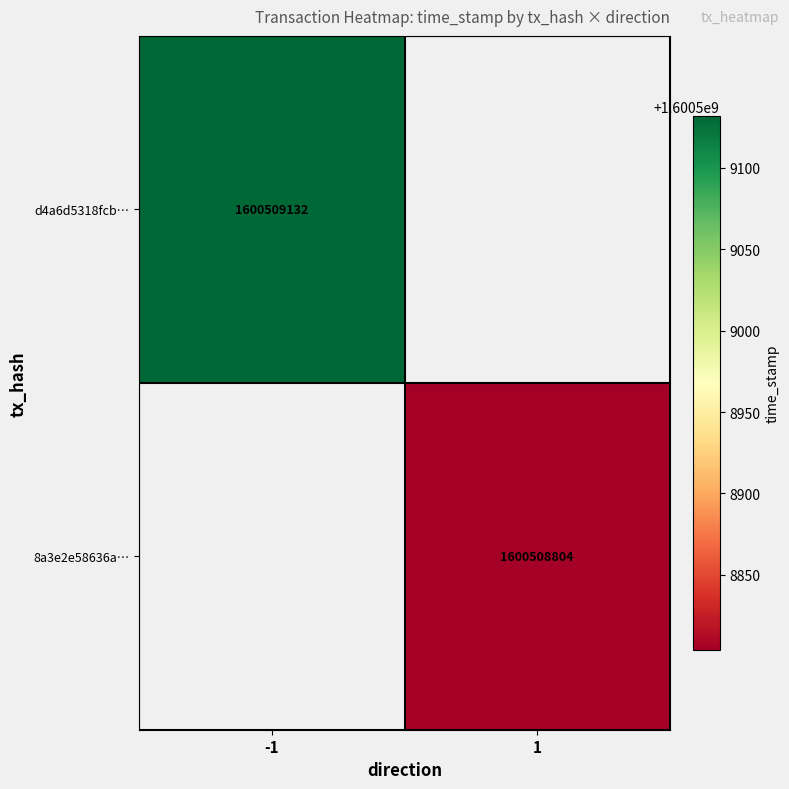

How many categories are shown in the chart?

2